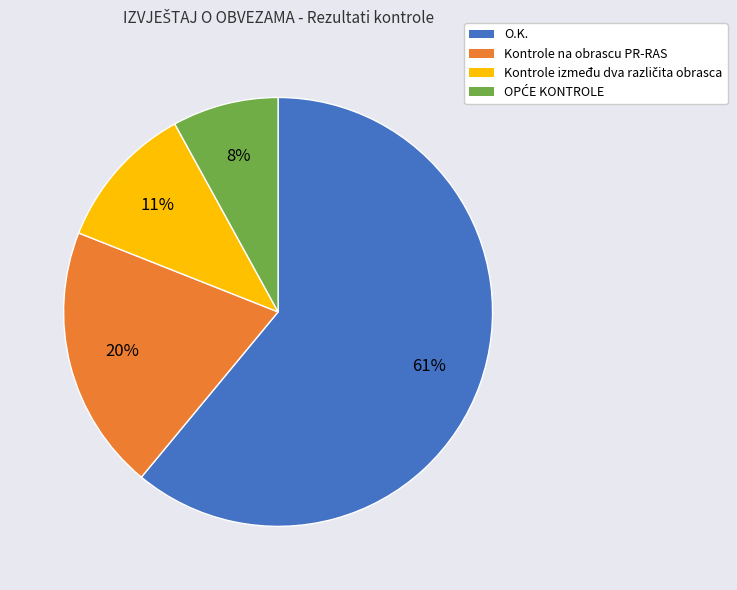

To the nearest percent, what is the combined percentage of O.K. and Kontrole na obrascu PR-RAS?

81%